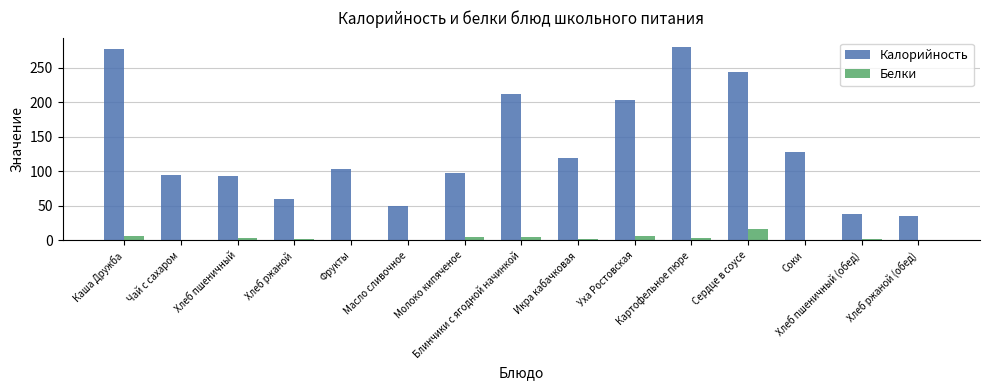

What is the difference between the Белки values at Сердце в соусе and Хлеб ржаной (обед)?

15.7